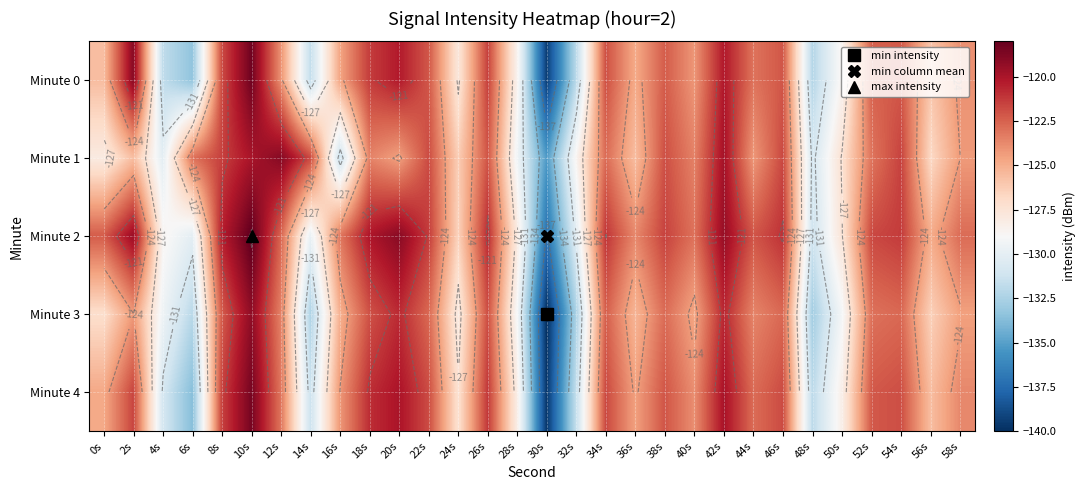

Where is Minute 3 nearest to the value -129?

28s